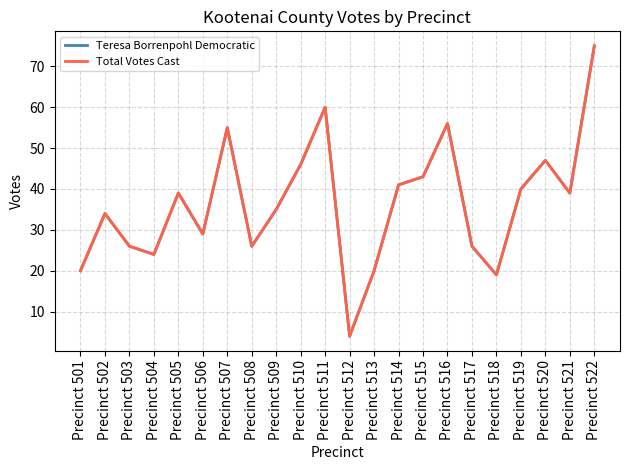

In Teresa Borrenpohl Democratic, how many points are lower than both neighbors (excluding endpoints)?

6